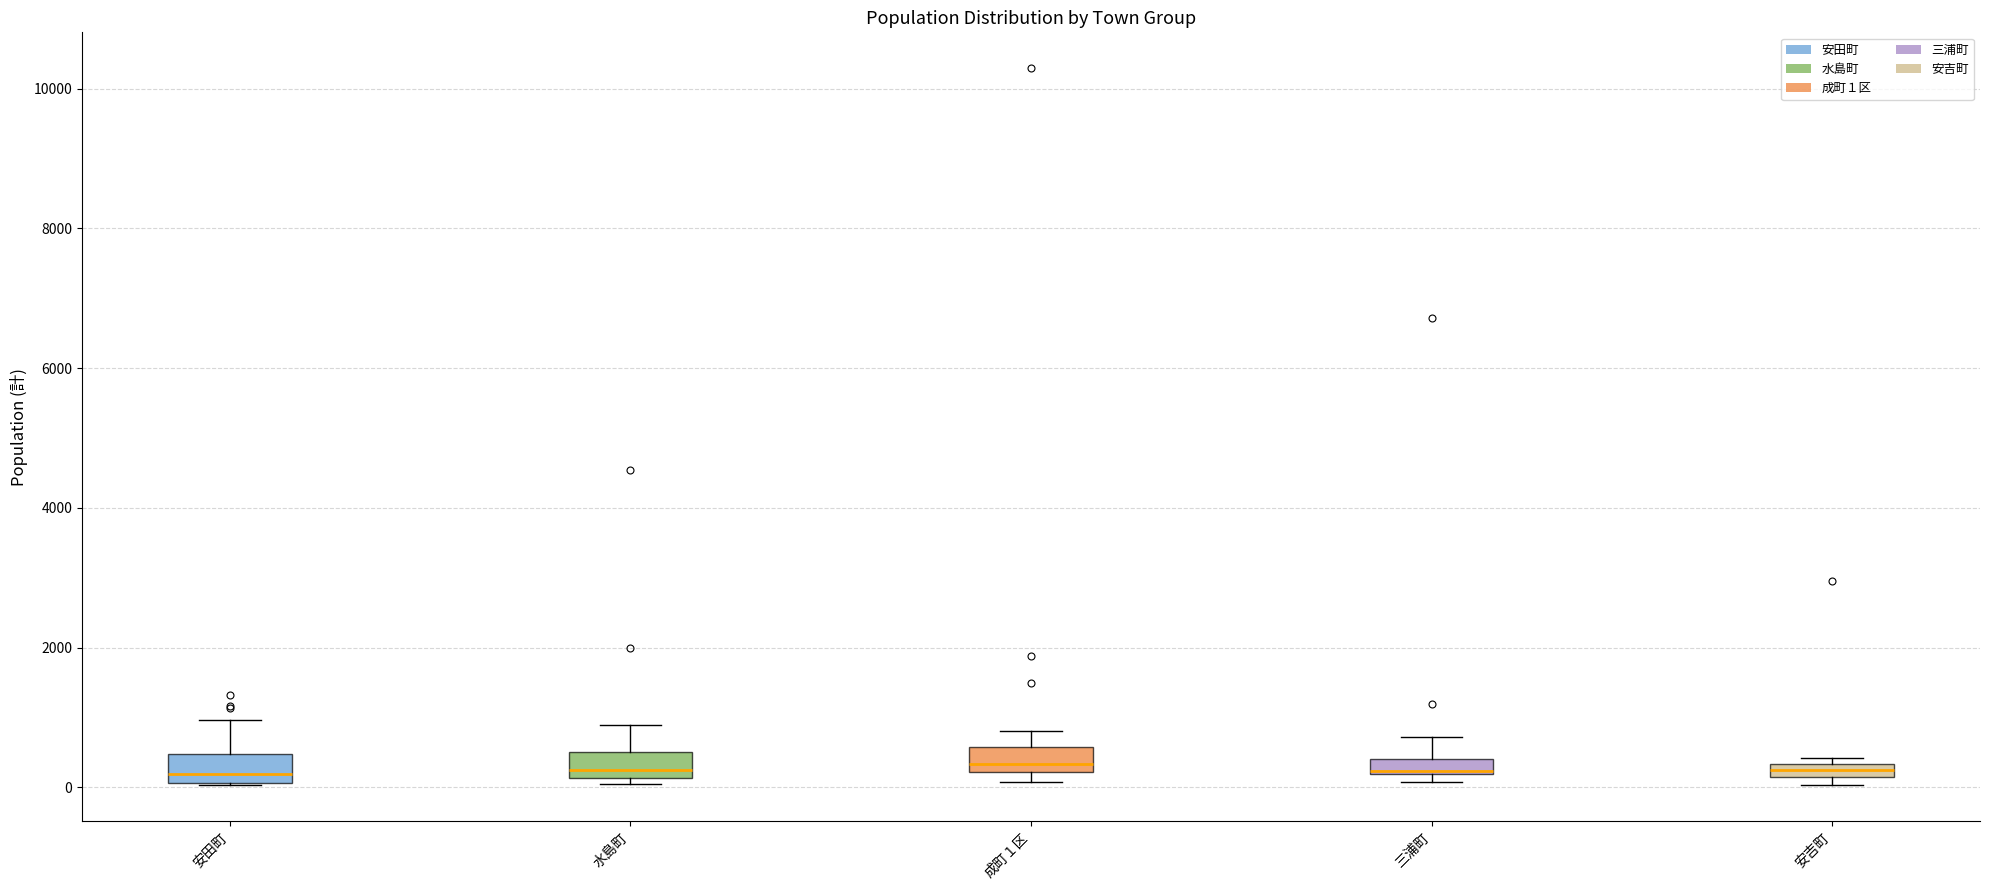

Where does the upper whisker of the box for 安田町 end on the y-axis? The values are not printed on the chart, so give them approximately, as read against the axis.

1000